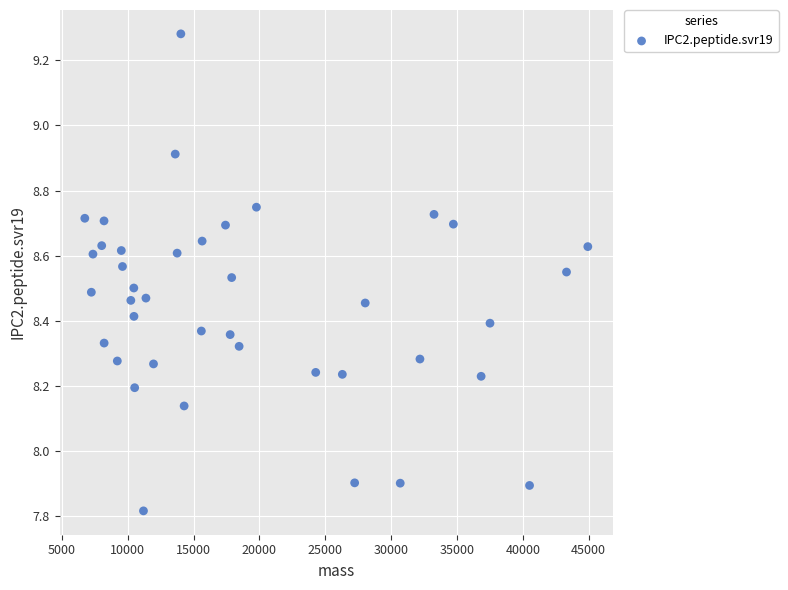

What is the range of Y values (max minus min)?

1.5